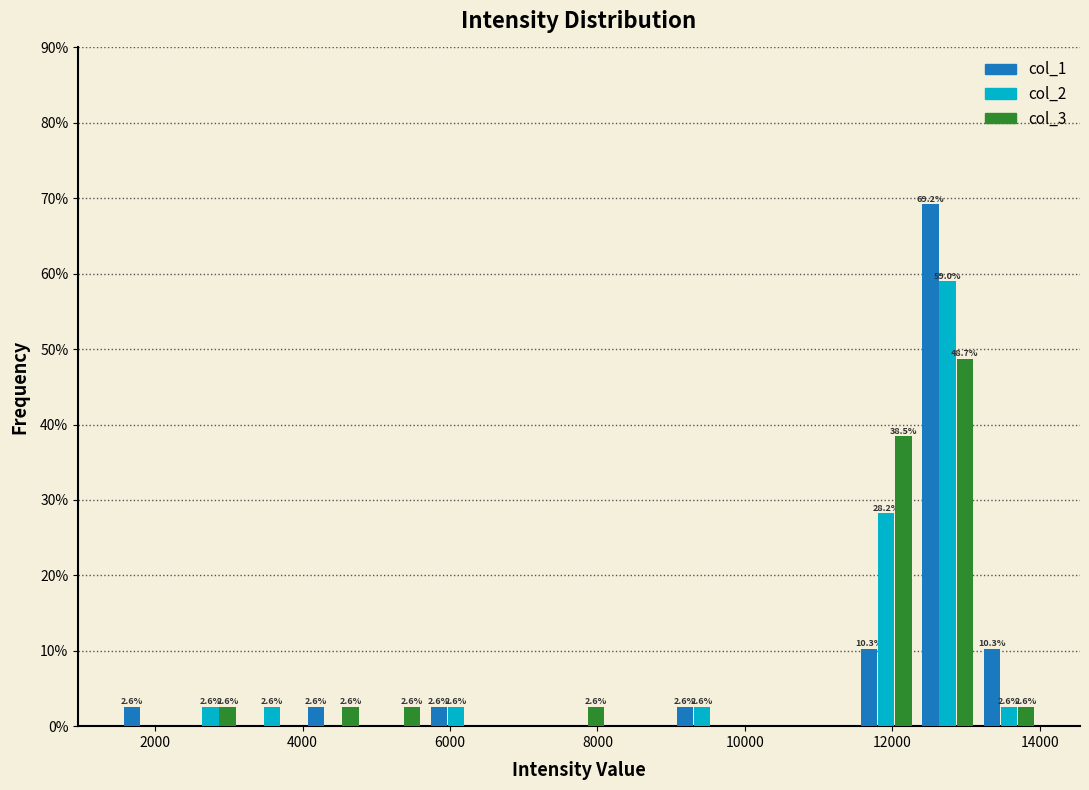

In the col_3 series, which range on the x-axis has the tallest bar?

12400 to 13200